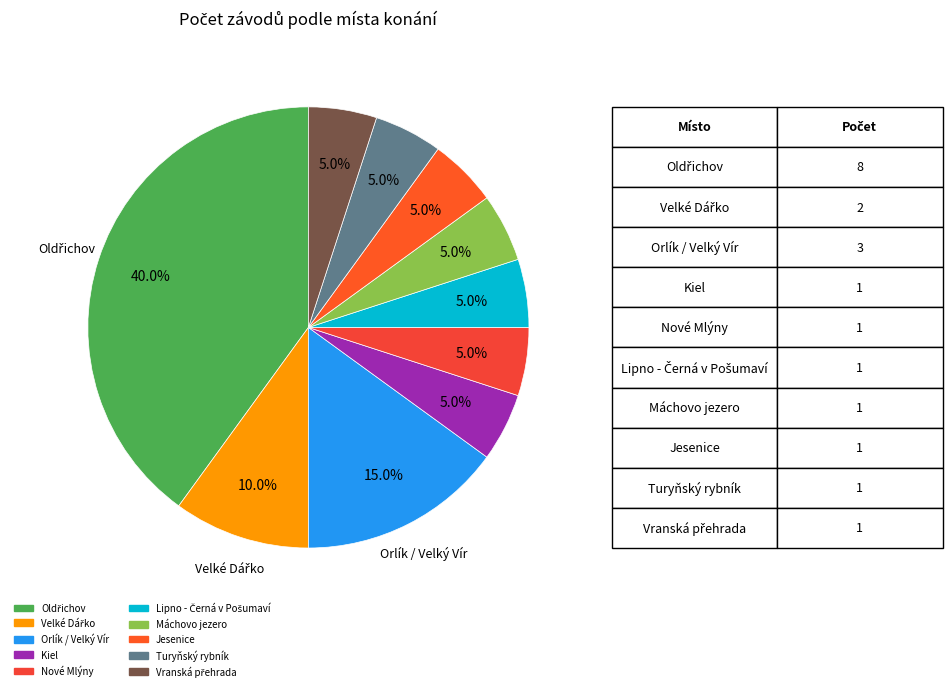

Which has a higher value, Lipno - Černá v Pošumaví or Jesenice?

Lipno - Černá v Pošumaví